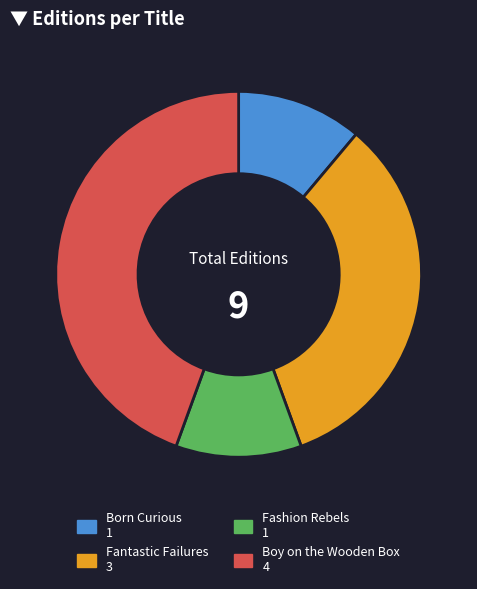

Combined, do Boy on the Wooden Box 4 and Born Curious 1 account for over 50%?

Yes